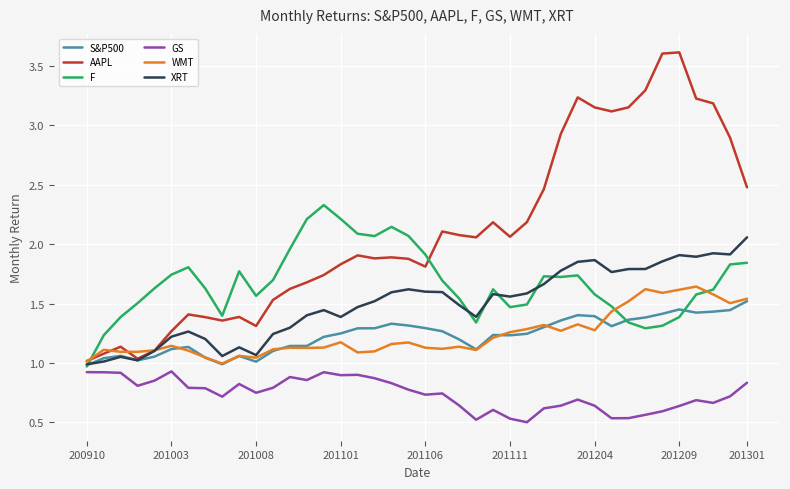

Which series has the widest spread of values?

AAPL